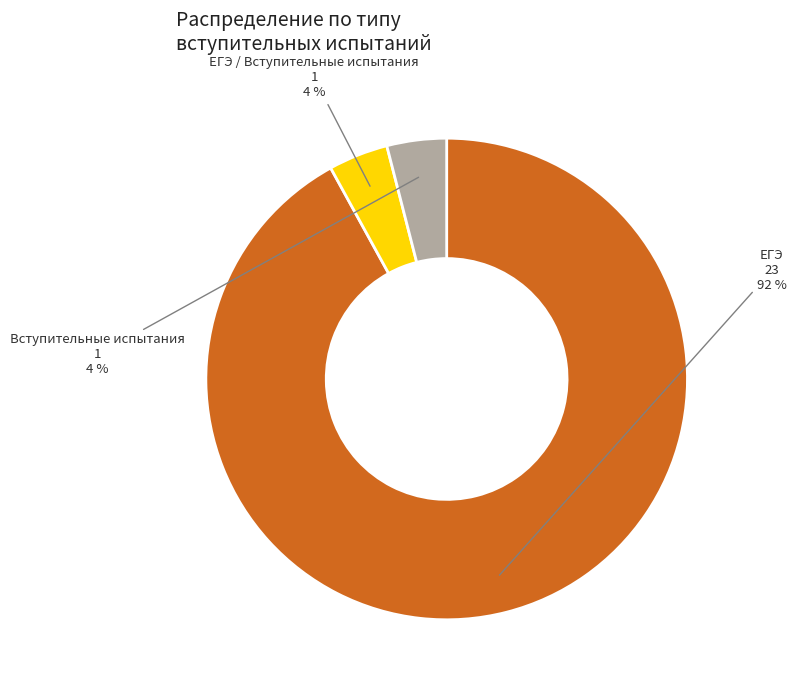

Does ЕГЭ account for over 50% of the chart?

Yes